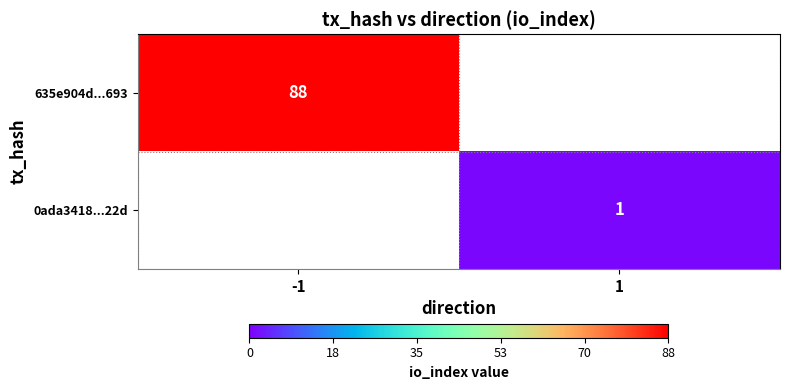

Is the value of 635e904d...693 at -1 greater than the value of 0ada3418...22d at 1?

Yes